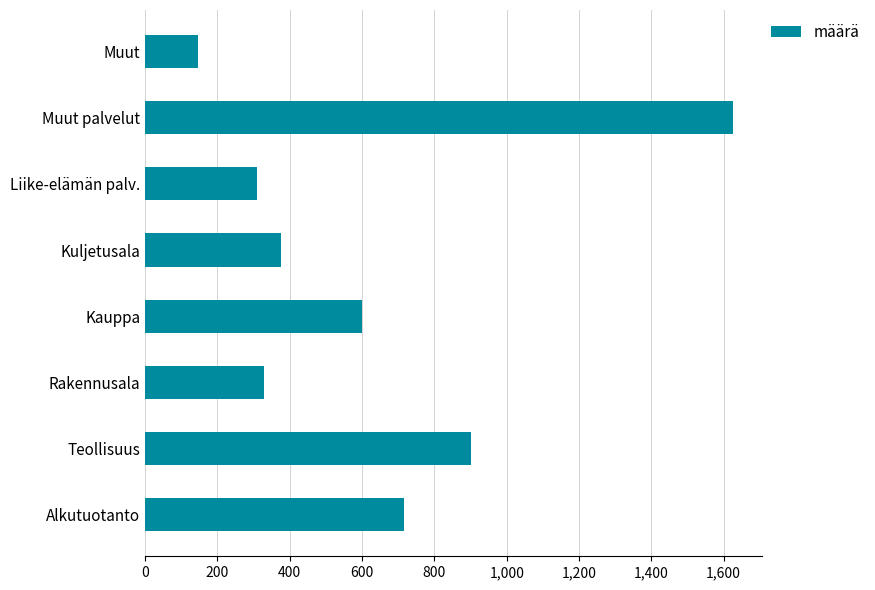

Reading bottom to top, list all the values displayed in this chart.

715	900	330	600	375	310	1625	145